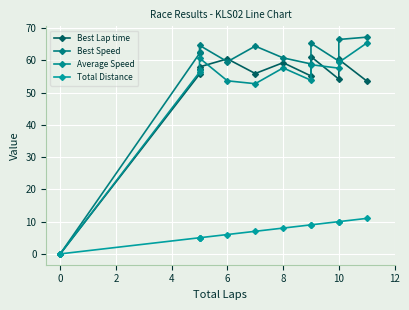

True or false: Total Distance and Best Speed cross at least once.

False